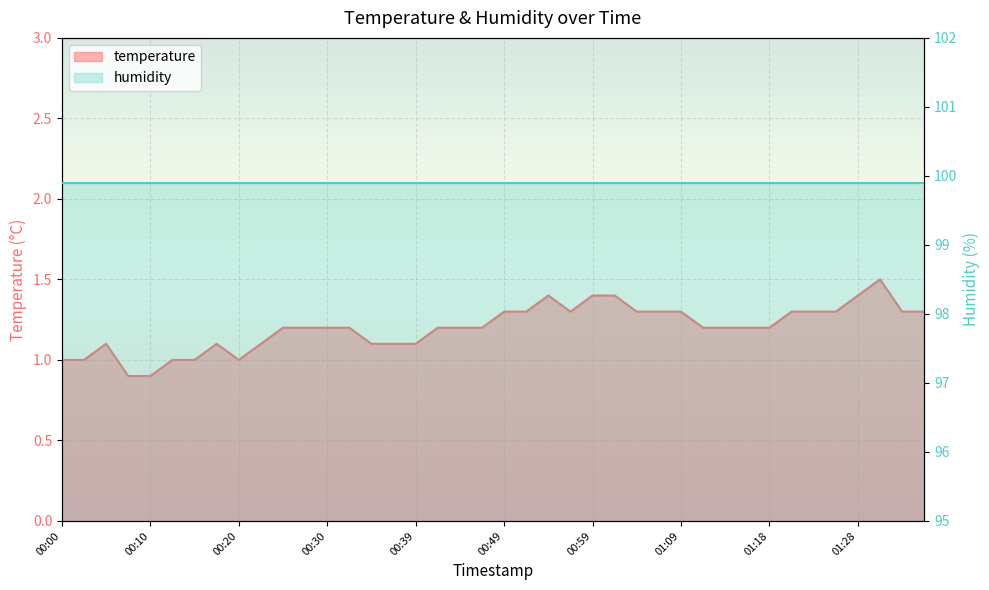

Rank the categories by value from lowest to highest.

00:08, 00:10, 00:00, 00:03, 00:12, 00:15, 00:20, 00:05, 00:17, 00:22, 00:34, 00:37, 00:39, 00:25, 00:27, 00:30, 00:32, 00:42, 00:44, 00:47, 01:11, 01:13, 01:16, 01:18, 00:49, 00:52, 00:56, 01:04, 01:06, 01:09, 01:21, 01:23, 01:26, 01:33, 01:36, 00:54, 00:59, 01:01, 01:28, 01:31